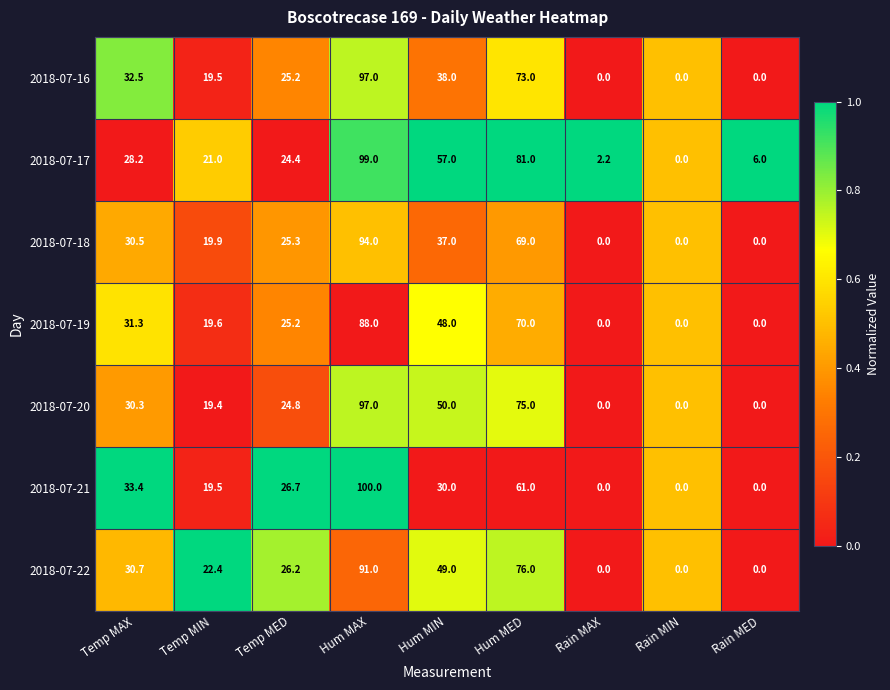

What is the difference between the highest and lowest values at Hum MIN?

27.0